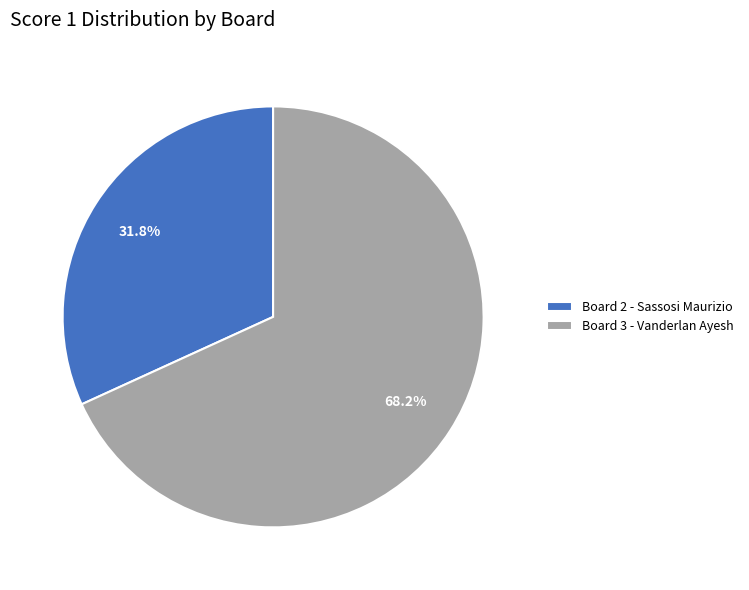

Which category has the biggest portion of the pie?

Board 3 - Vanderlan Ayesh